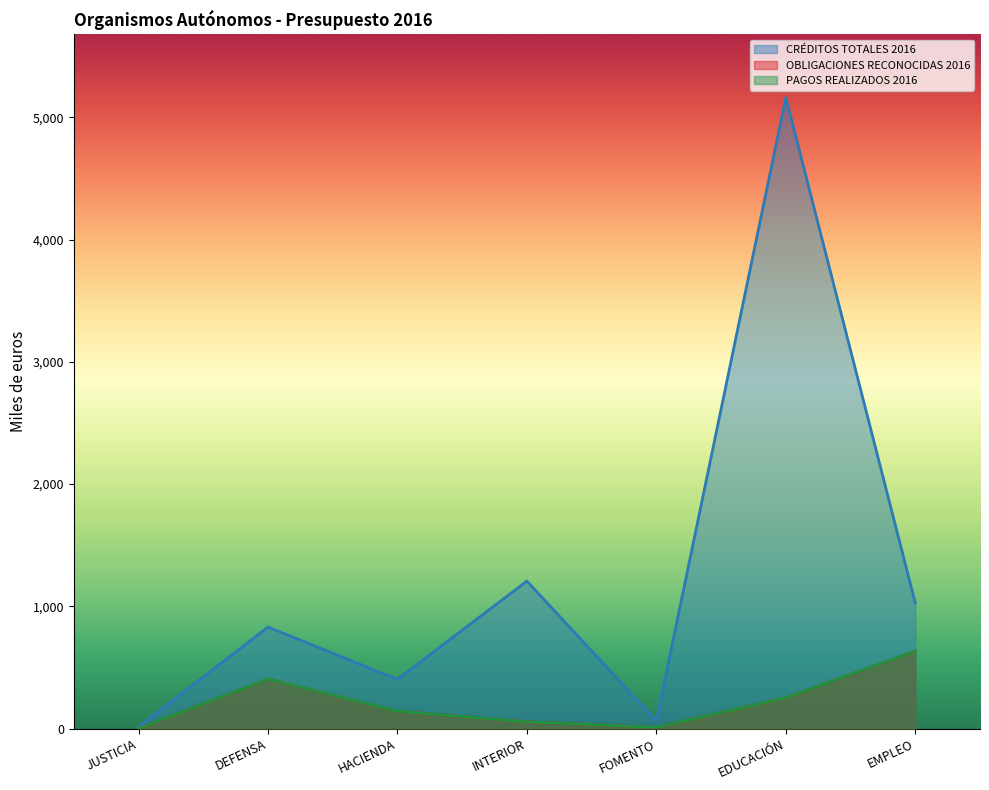

What position from the right is EMPLEO?

1